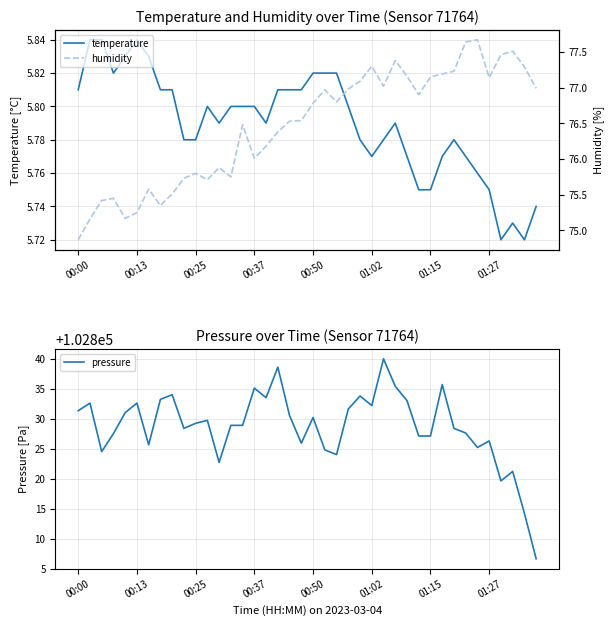

What is the minimum value for pressure?

102806.7